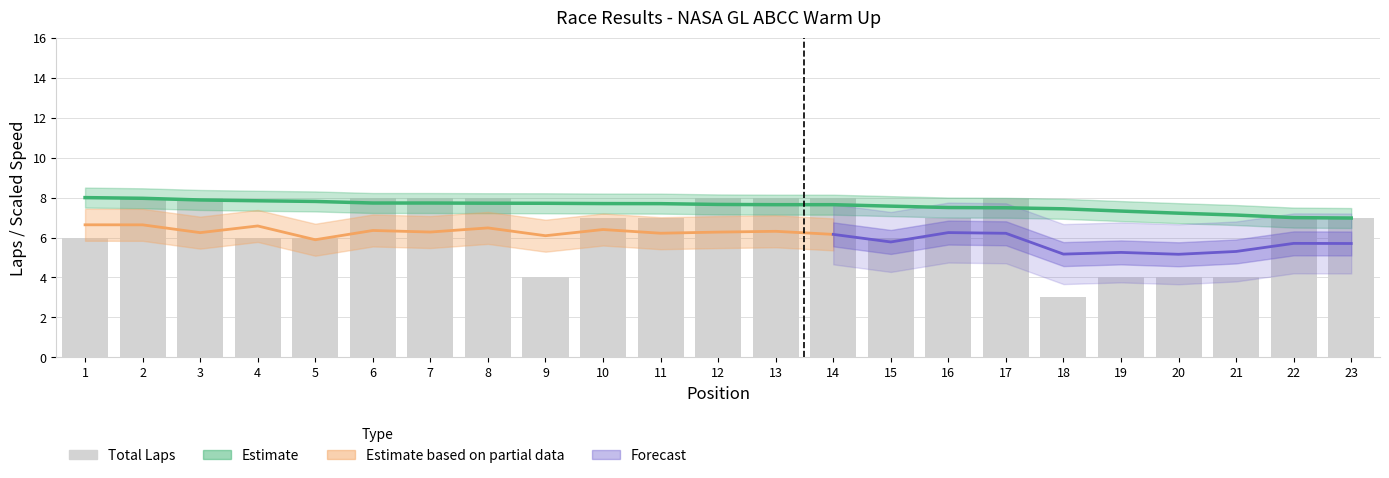

Reading left to right, transcribe all the data shown in this chart.

1=6	2=8	3=8	4=6	5=6	6=8	7=8	8=8	9=4	10=7	11=7	12=8	13=8	14=8	15=6	16=7	17=8	18=3	19=4	20=4	21=4	22=7	23=7